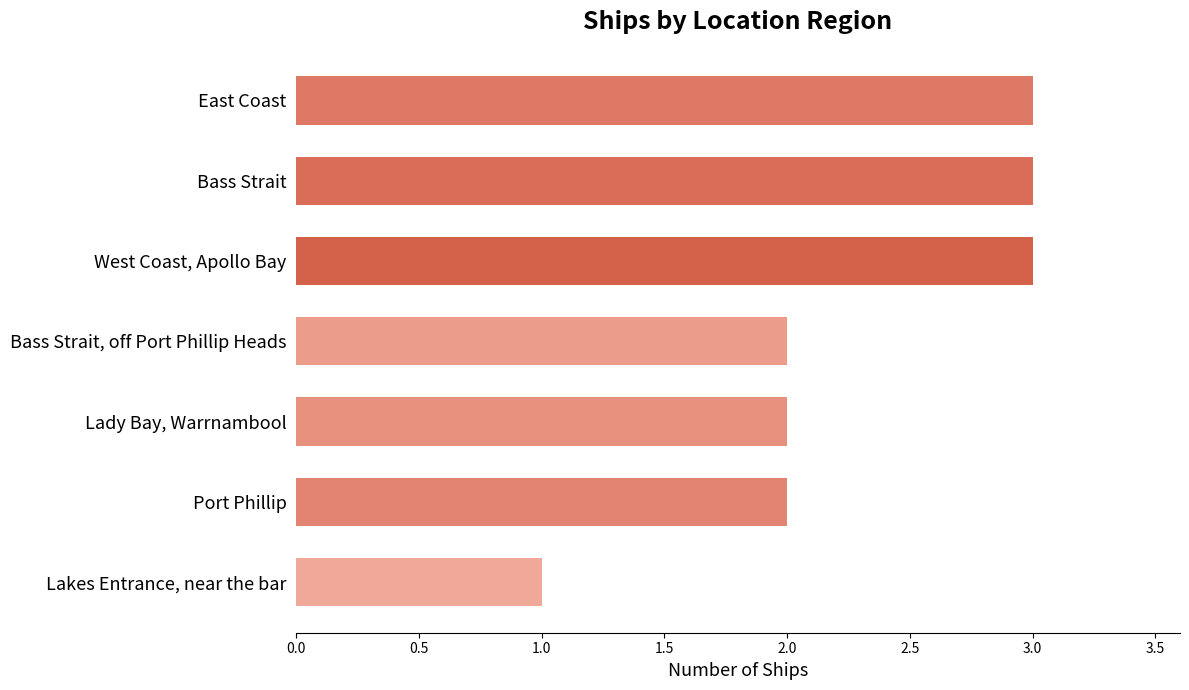

How many data points does each series have?

7